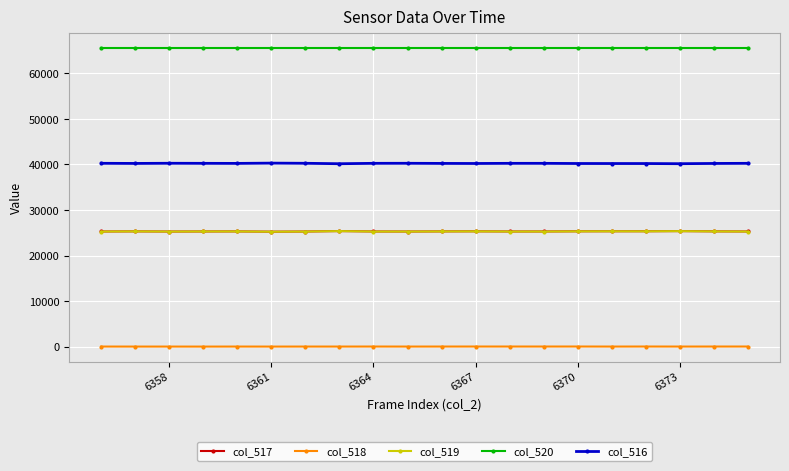

How many series are shown in this chart?

5